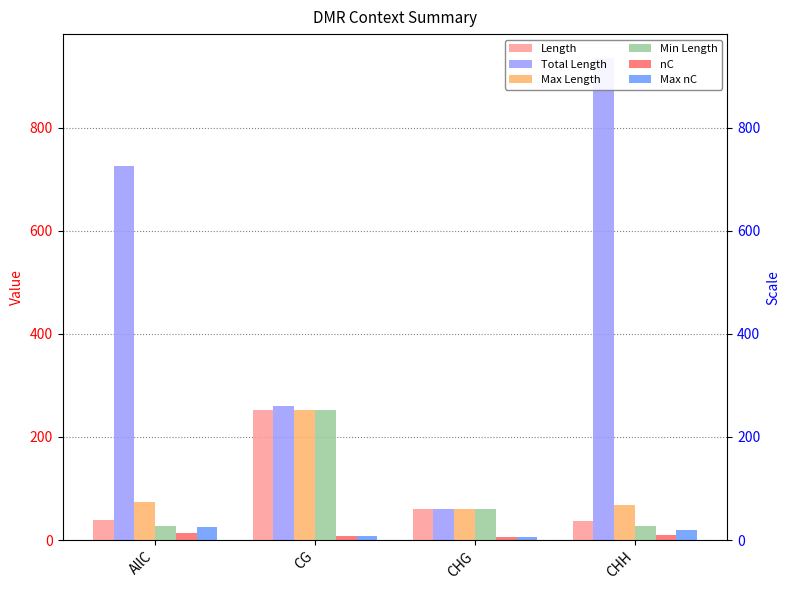

Which series has the largest total across all categories?

Total Length